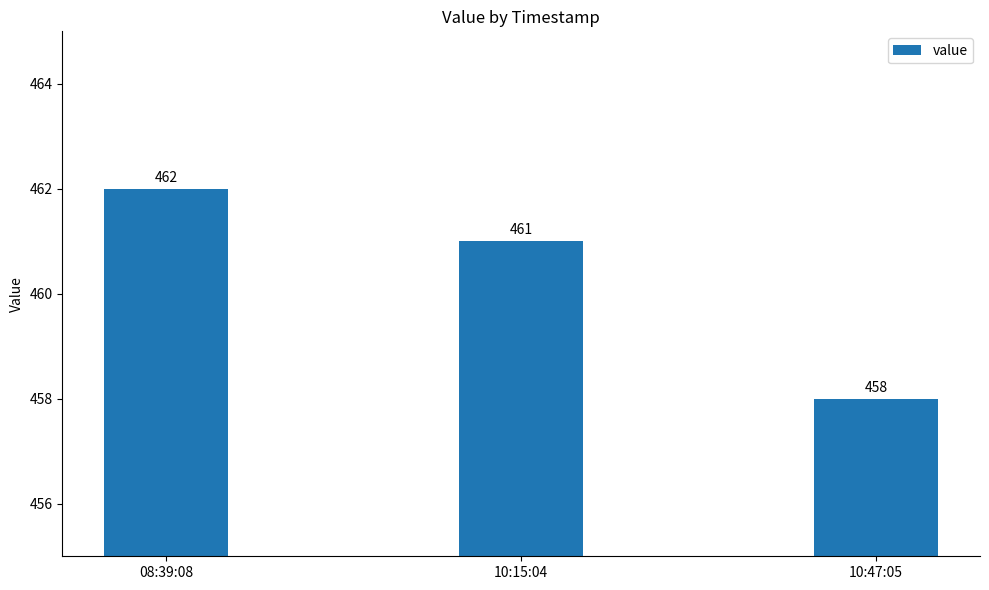

Which category has the lowest value across all series?

10:47:05